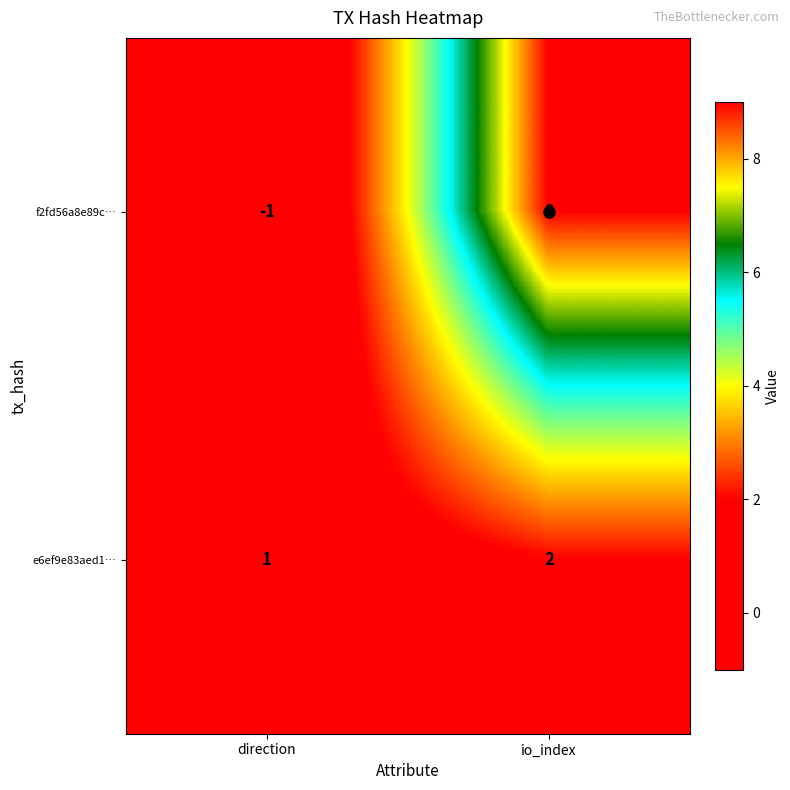

What is the average value of the f2fd56a8e89c… series?

4